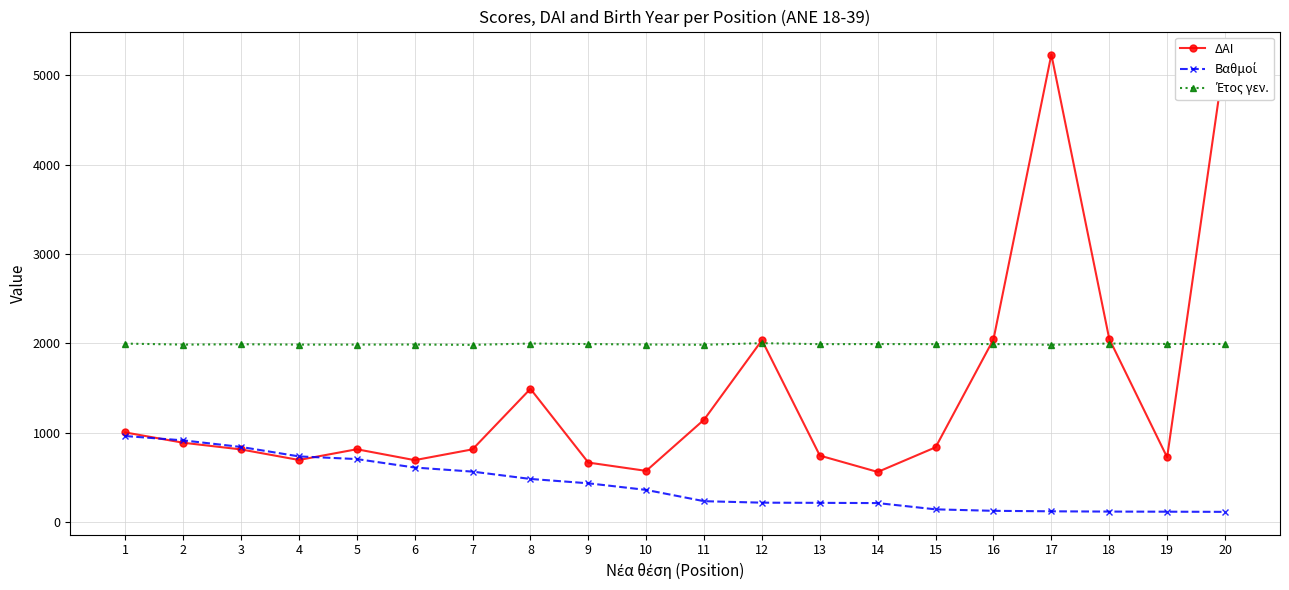

Reading right to left, transcribe all the data shown in this chart.

ΔΑΙ: 20=5234.0	19=726.0	18=2051.0	17=5233.0	16=2046.0	15=838.0	14=562.0	13=745.0	12=2036.0	11=1147.0	10=574.0	9=667.0	8=1492.0	7=815.0	6=694.0	5=816.0	4=696.0	3=814.0	2=889.0	1=1004.0
Βαθμοί: 20=115.5	19=117.2	18=118.5	17=121.5	16=127.0	15=143.5	14=213.6	13=216.2	12=218.2	11=234.8	10=361.0	9=435.0	8=483.6	7=565.8	6=611.4	5=706.1	4=736.1	3=841.6	2=915.5	1=963.8
Έτος γεν.: 20=1994.0	19=1994.0	18=1999.0	17=1985.0	16=1993.0	15=1992.0	14=1993.0	13=1992.0	12=2003.0	11=1985.0	10=1988.0	9=1993.0	8=1999.0	7=1984.0	6=1988.0	5=1987.0	4=1987.0	3=1991.0	2=1987.0	1=1998.0